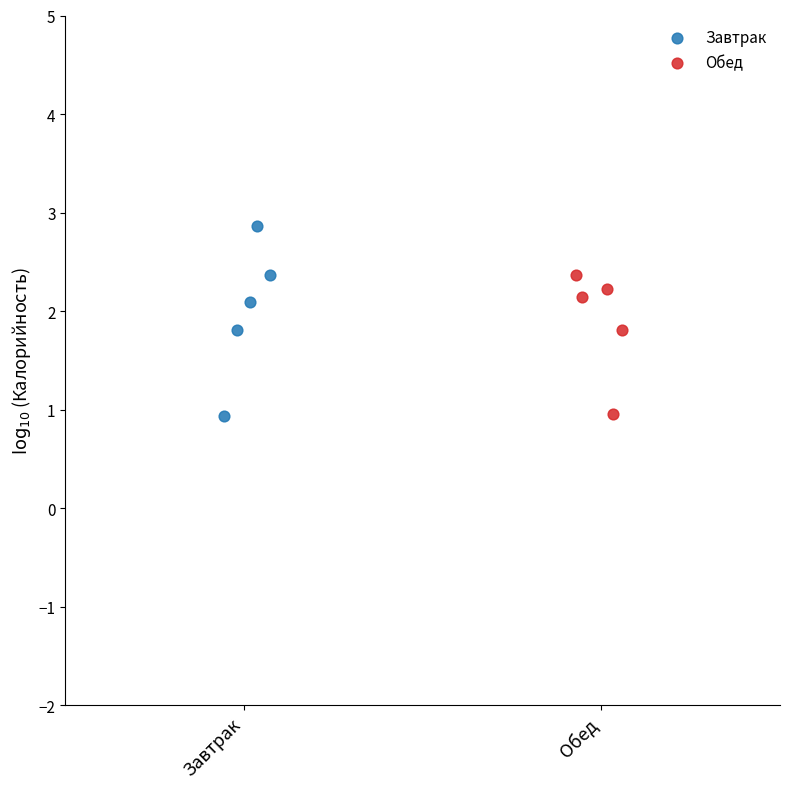

What are all the series names shown in the legend?

Завтрак, Обед